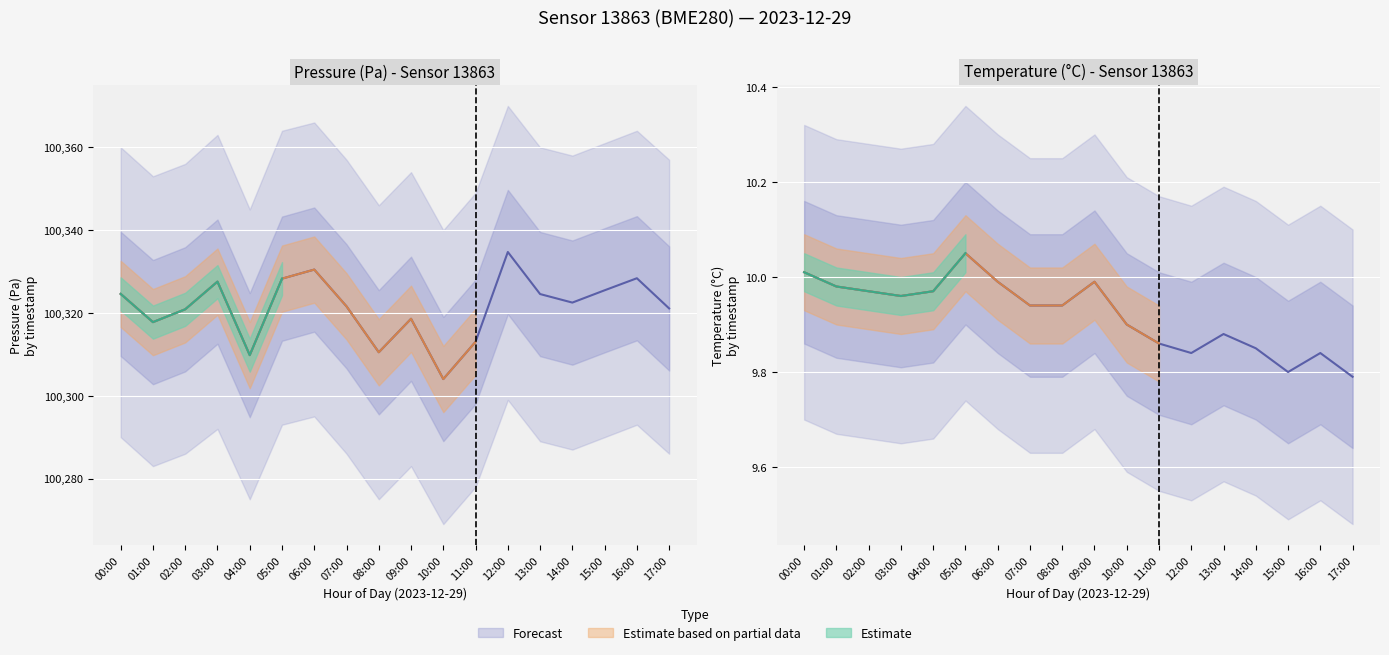

Read the temperature value at 08:00.

9.9